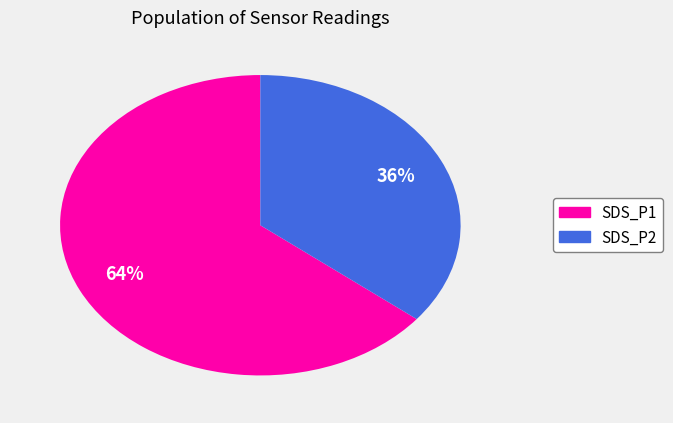

To the nearest percent, what is the average slice percentage?

50%